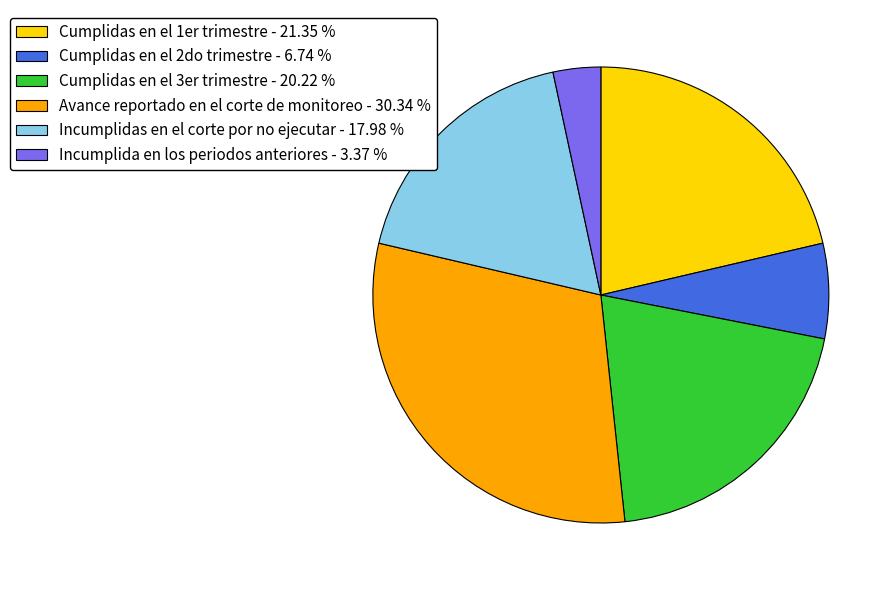

Does Avance reportado en el corte de monitoreo account for over 50% of the chart?

No